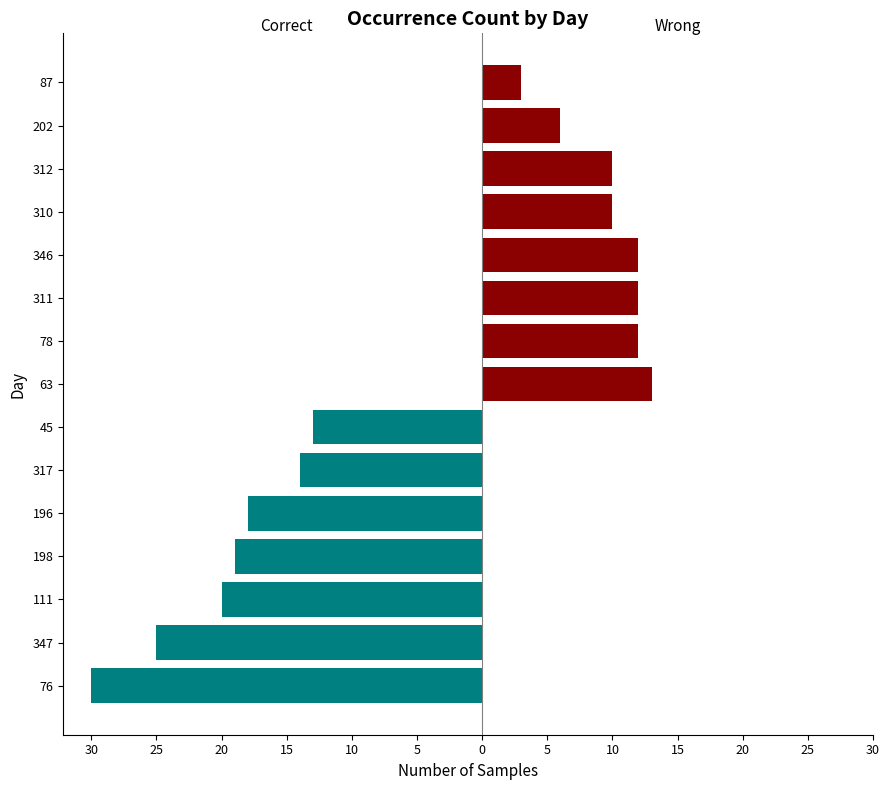

Between 317 and 78, which series saw the biggest shift?

Correct